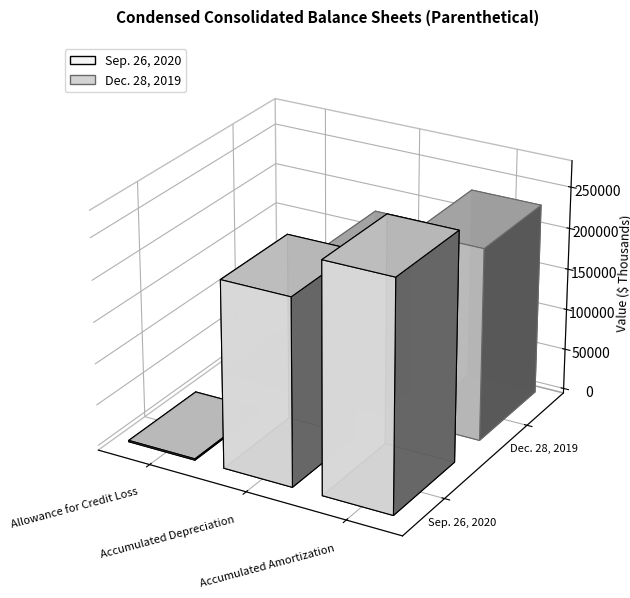

What is the approximate value of Sep. 26, 2020 at Accumulated Depreciation?

225253